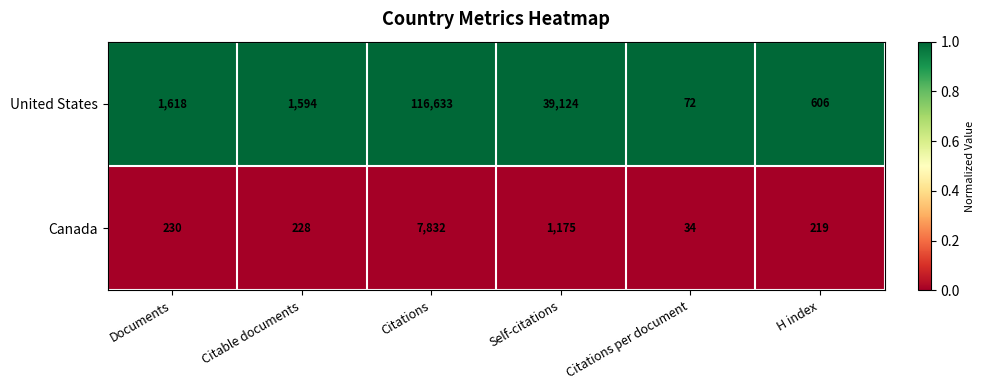

Read the Canada value at H index.

219